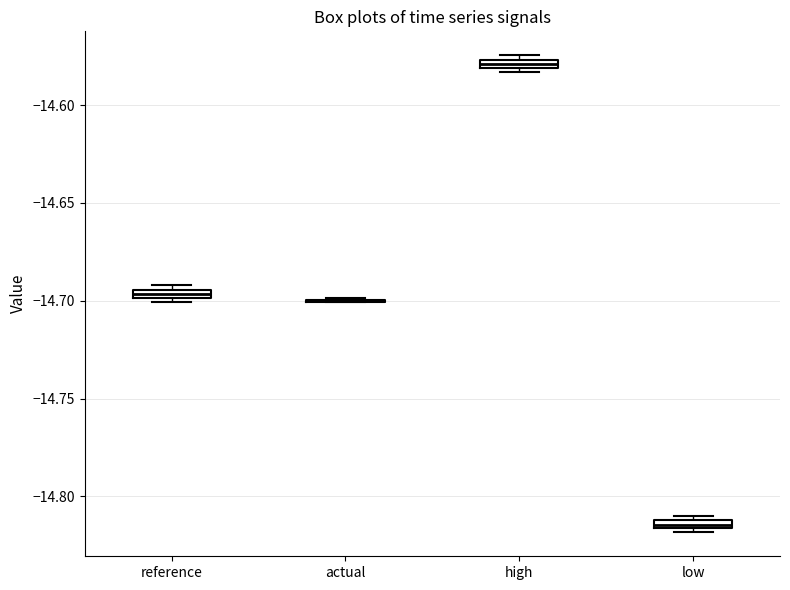

Where is the upper edge of the box for low on the y-axis? The values are not printed on the chart, so give them approximately, as read against the axis.

-14.810